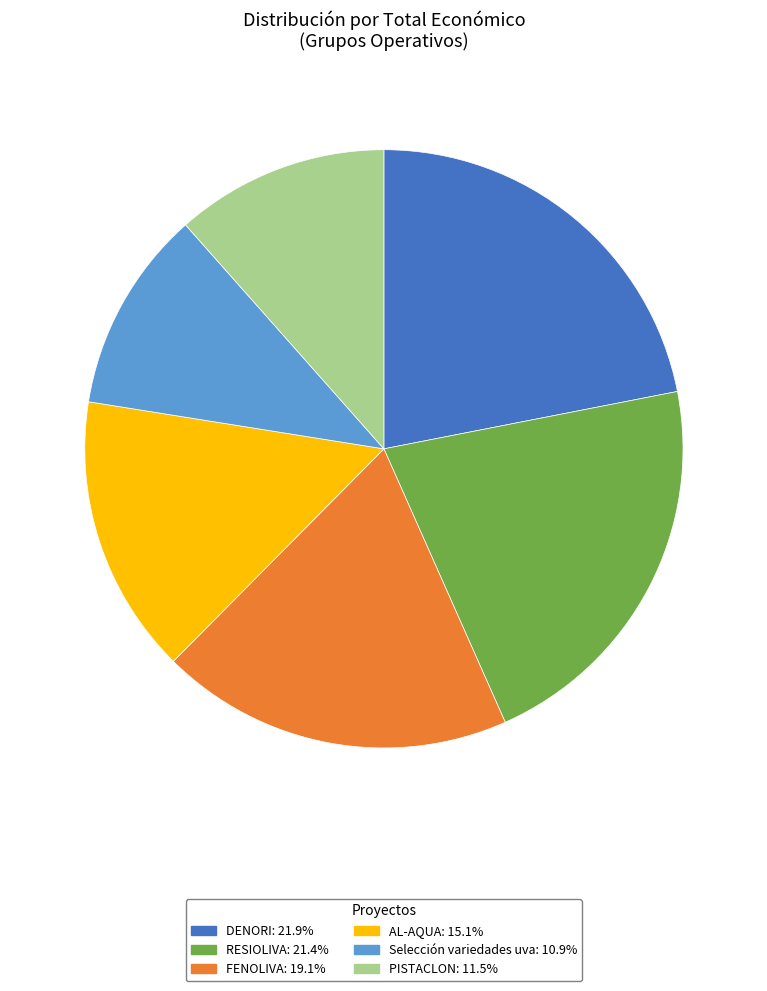

Rank the categories by value from highest to lowest.

DENORI, RESIOLIVA, FENOLIVA, AL-AQUA, PISTACLON, Selección variedades uva